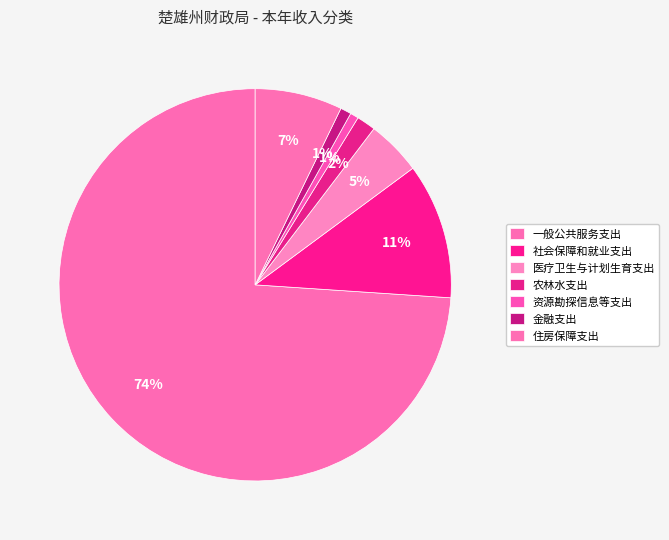

What is the change in value from 一般公共服务支出 to 社会保障和就业支出?

-2459.1